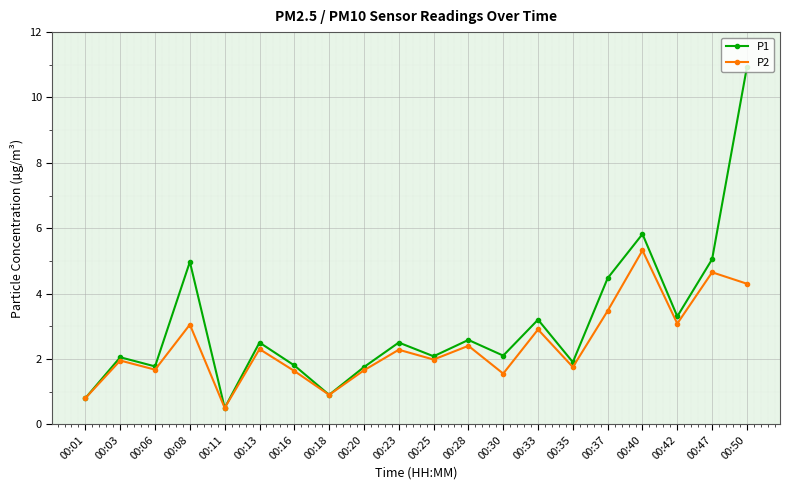

At which label does P1 first exceed 2?

00:03